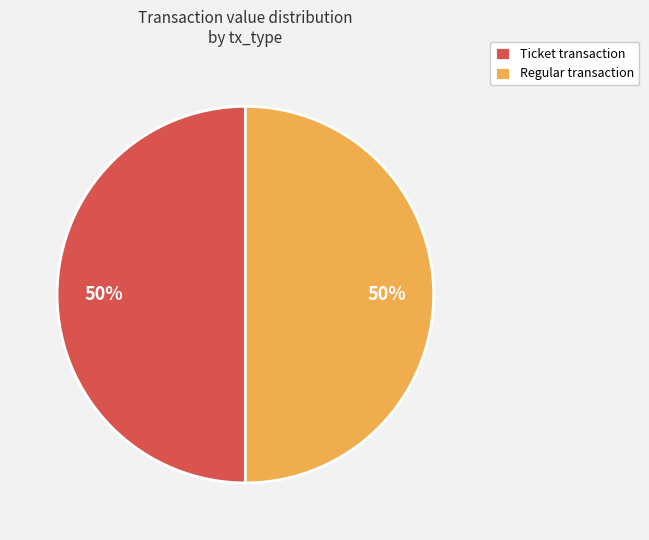

To the nearest percent, what is the difference between the largest and smallest slice percentages?

0%